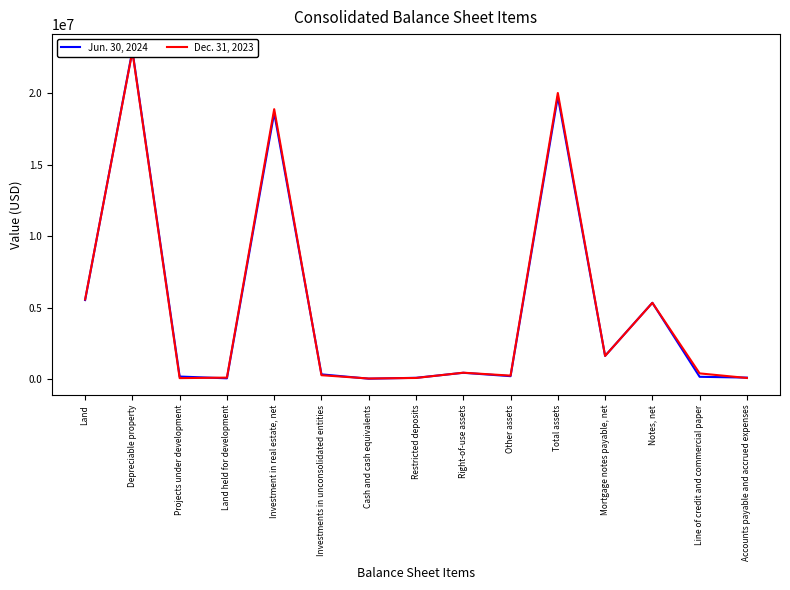

Which series has the widest spread of values?

Jun. 30, 2024